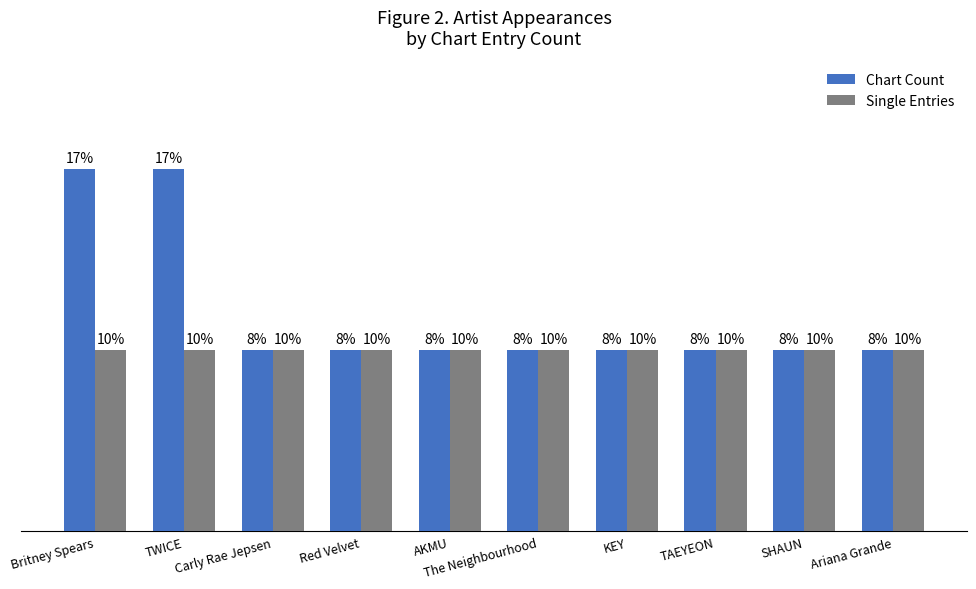

At SHAUN, list the series in order from smallest to largest.

Chart Count, Single Entries